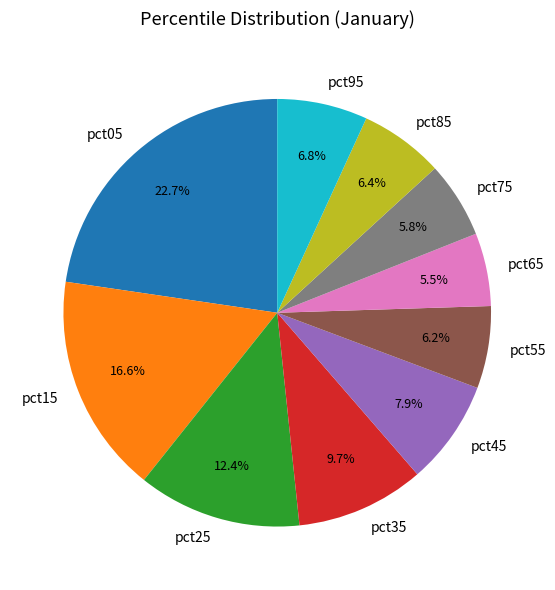

Does pct45 represent more than half of the total?

No